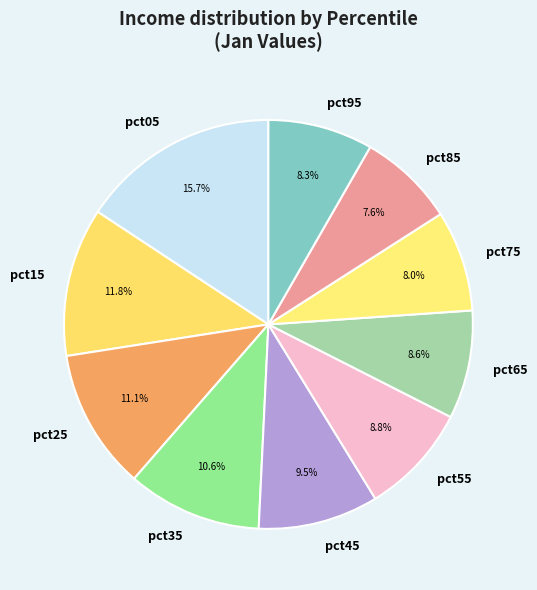

Do pct75 and pct35 together represent more than half of the pie?

No